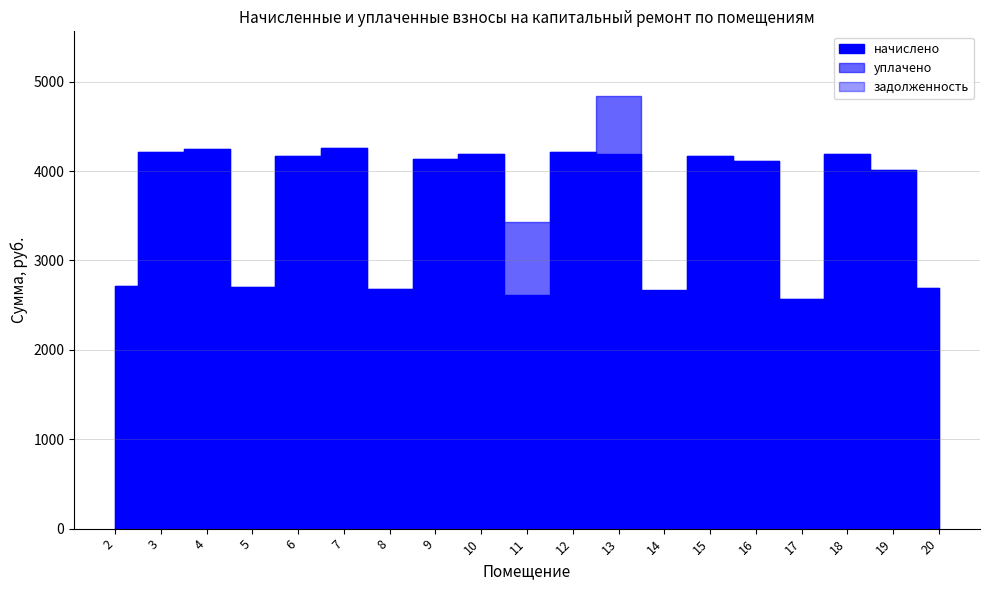

What is the sum of the начислено values at 14 and 6?

6847.6